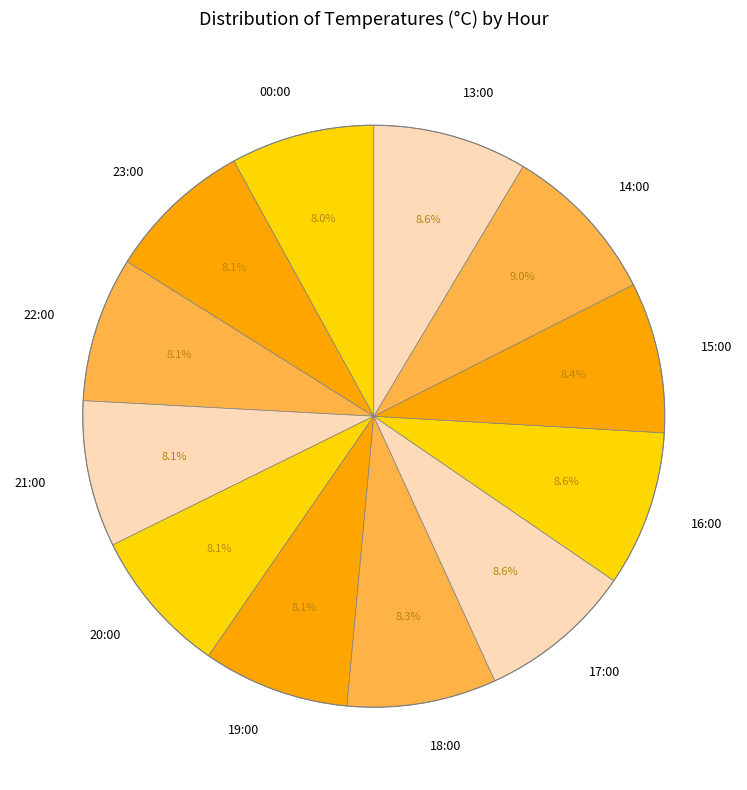

How many segments does this pie chart have?

12